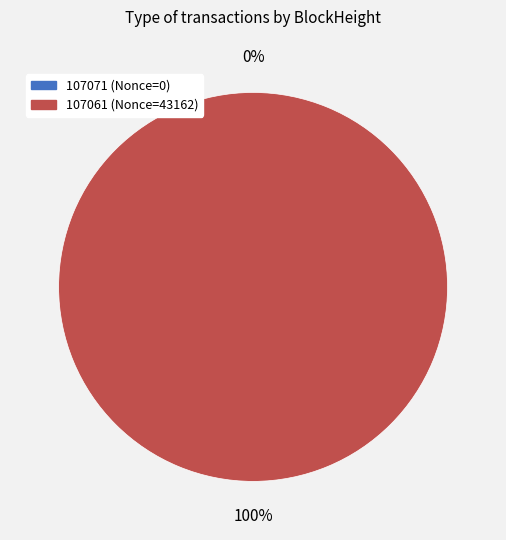

The 107061 slice represents 99% of the pie. True or false?

False